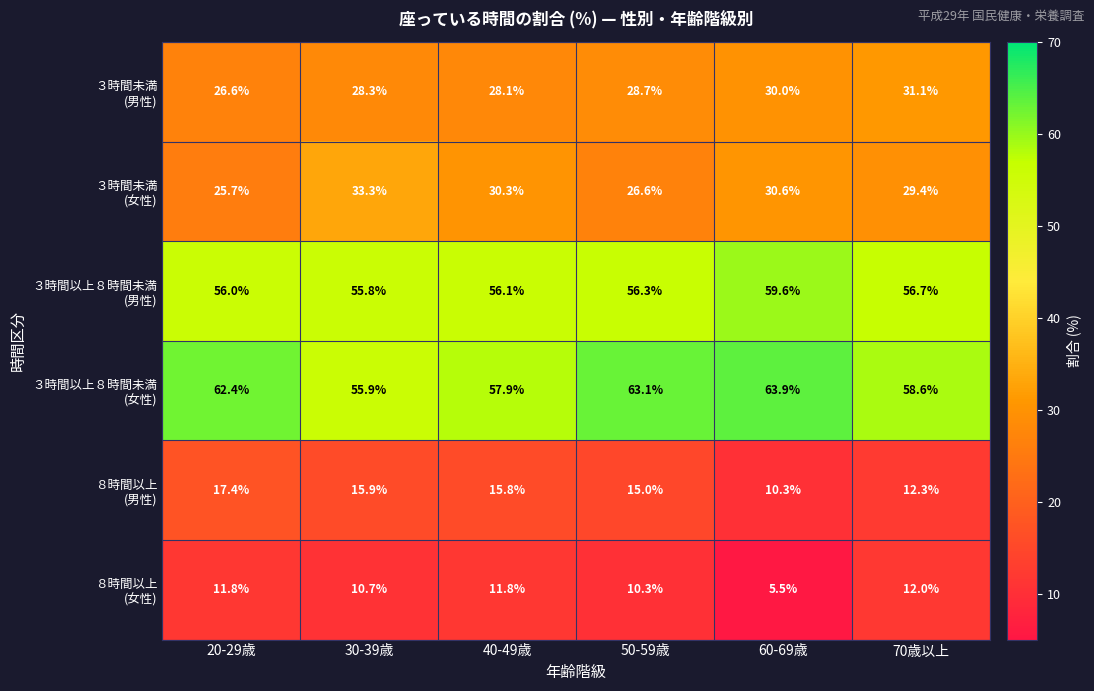

What is the total value across all series at 50-59歳?

200.0